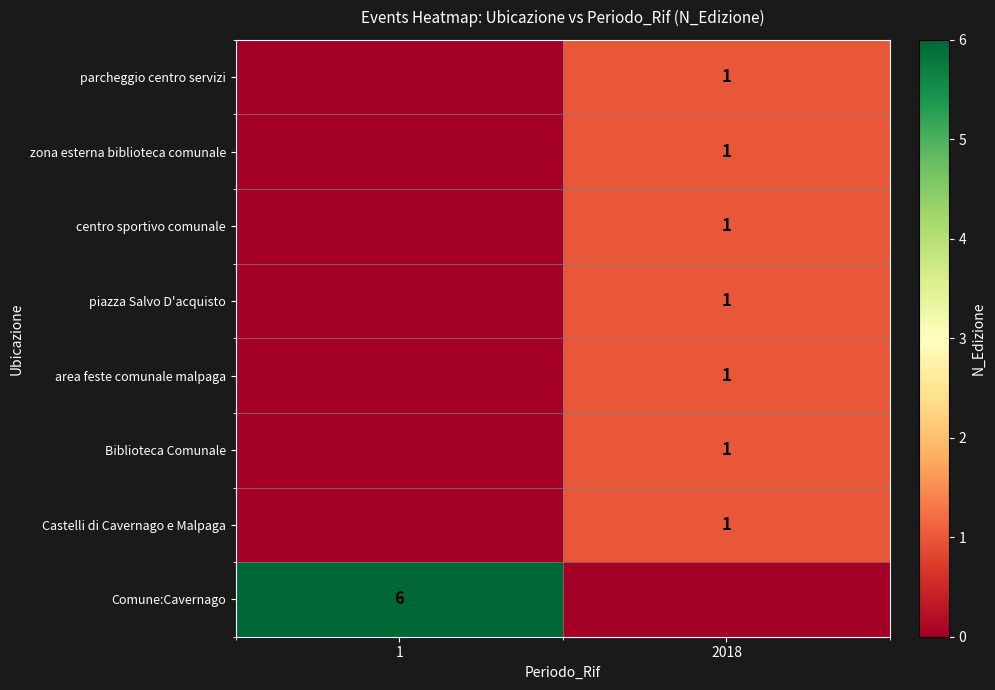

At how many categories does at least one series exceed 1?

1